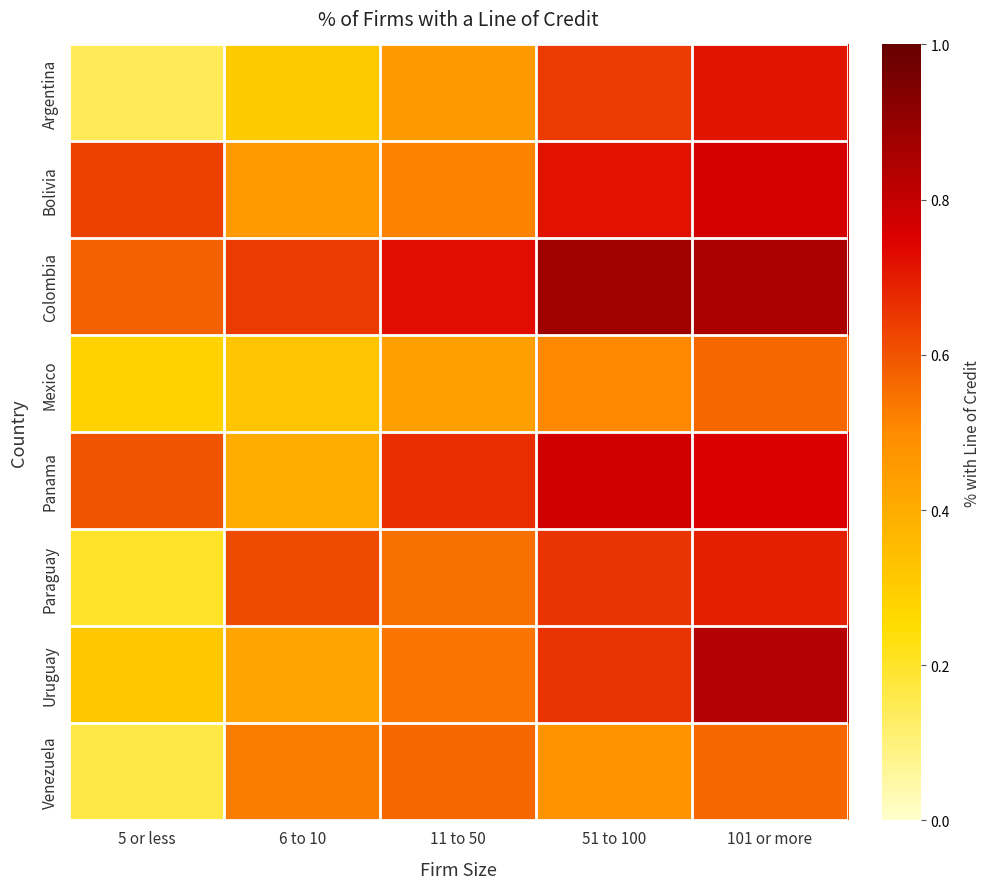

Which series has the largest range (max minus min)?

Argentina